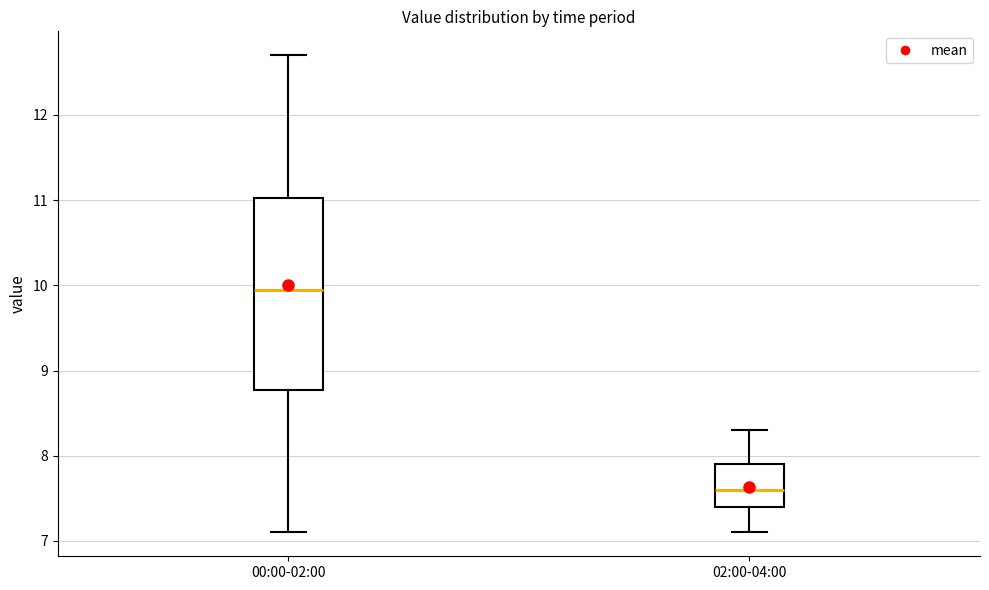

Where does the upper whisker of the box for 00:00-02:00 end on the y-axis? The values are not printed on the chart, so give them approximately, as read against the axis.

12.7